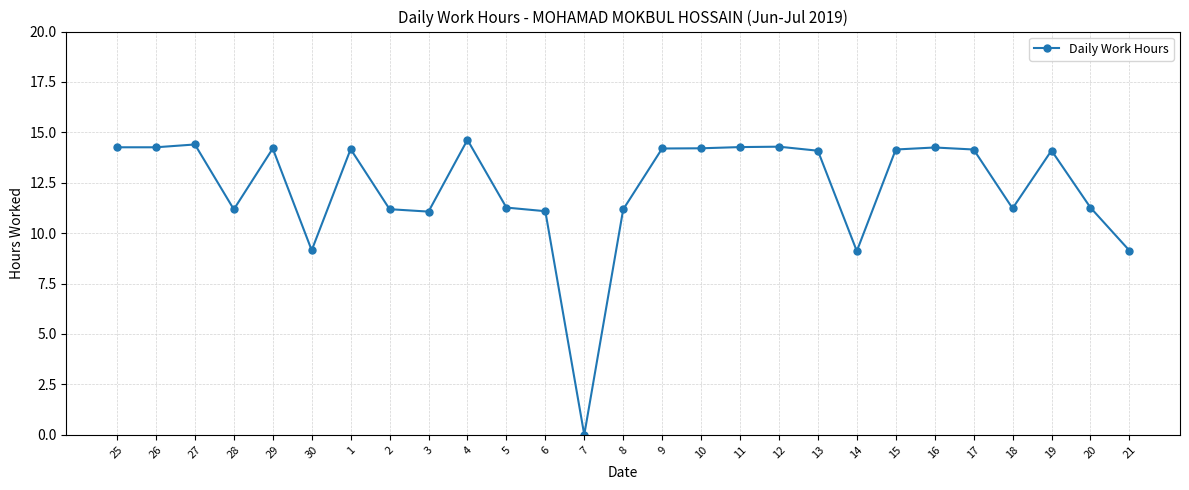

What is the label of the 27th point from the left?

21